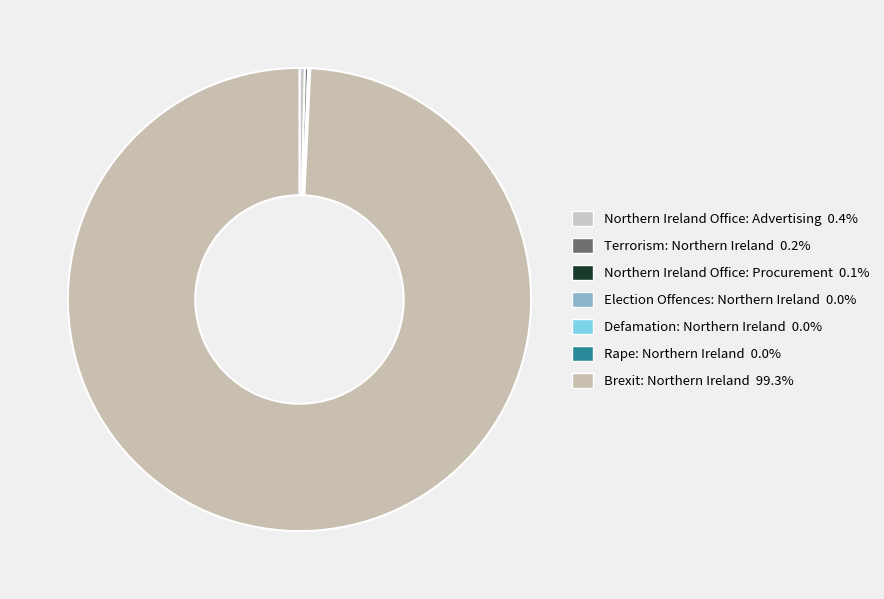

The Election Offences: Northern Ireland slice represents 1% of the pie. True or false?

False